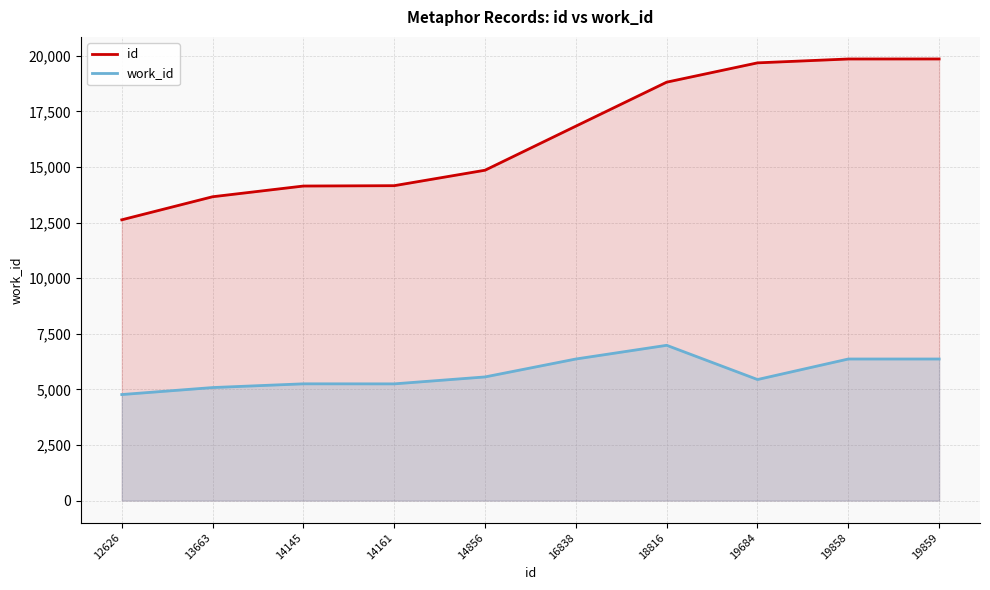

Does the chart have visible grid lines?

Yes